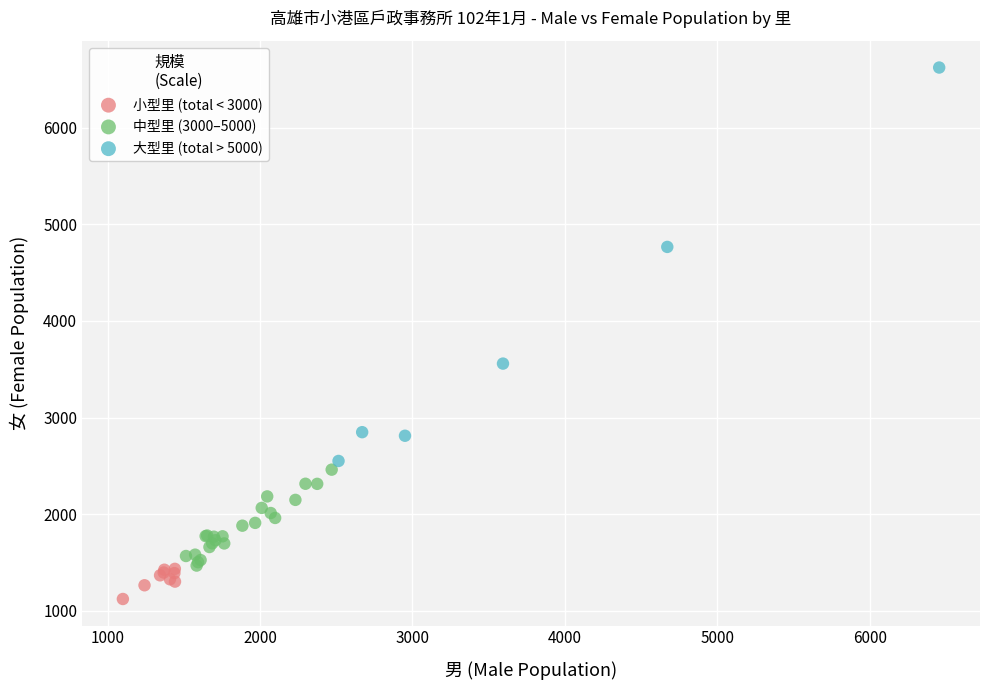

Which series reaches the maximum Y coordinate?

大型里 (total > 5000)